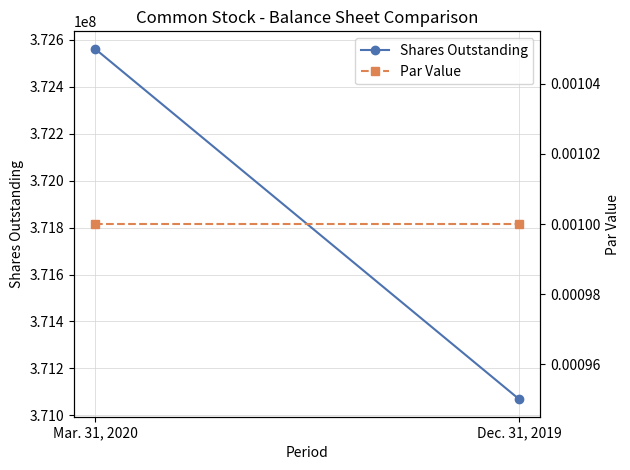

Rank the series by their average value, from lowest to highest.

Par Value, Shares Outstanding